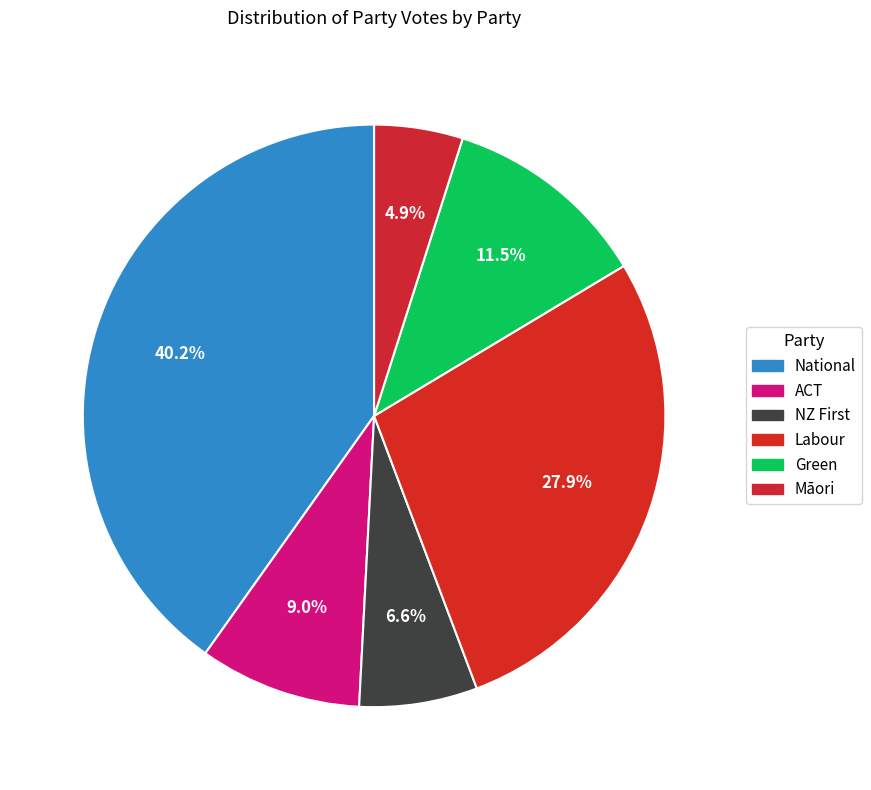

How many segments does this pie chart have?

6